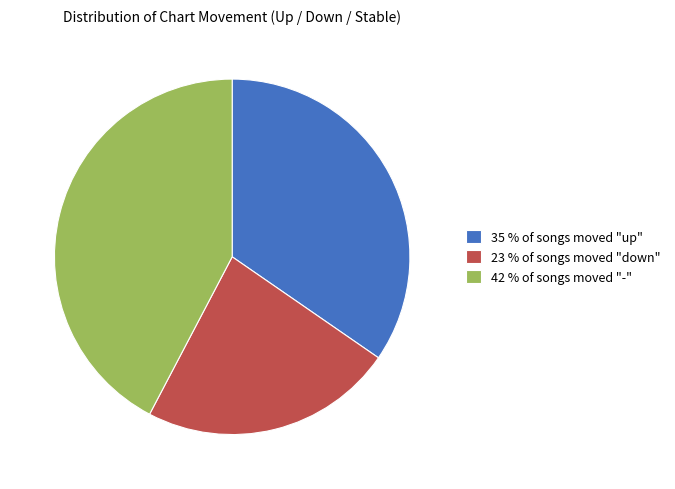

Which slice is the largest?

42 % of songs moved "-"